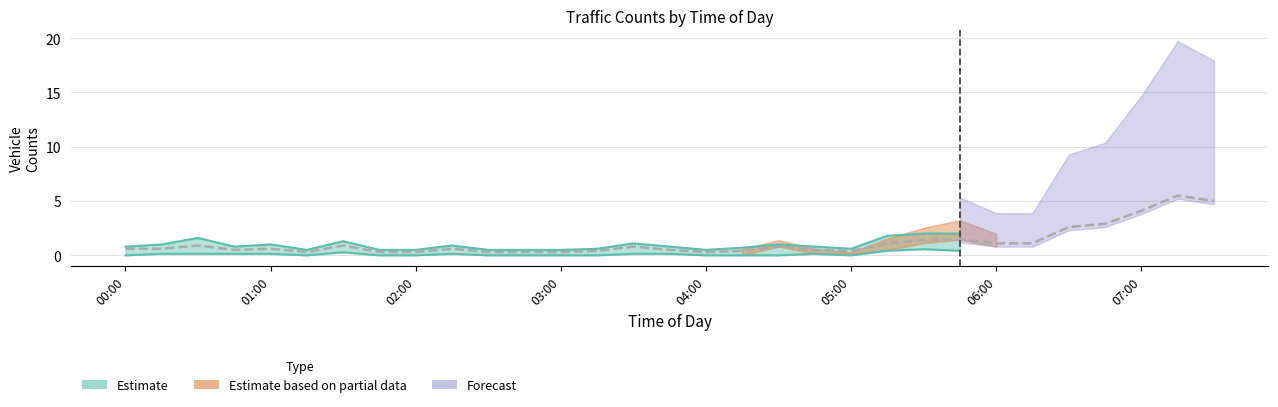

True or false: Combined 5DayAvg has a value of 0.4 at 00:30.

False